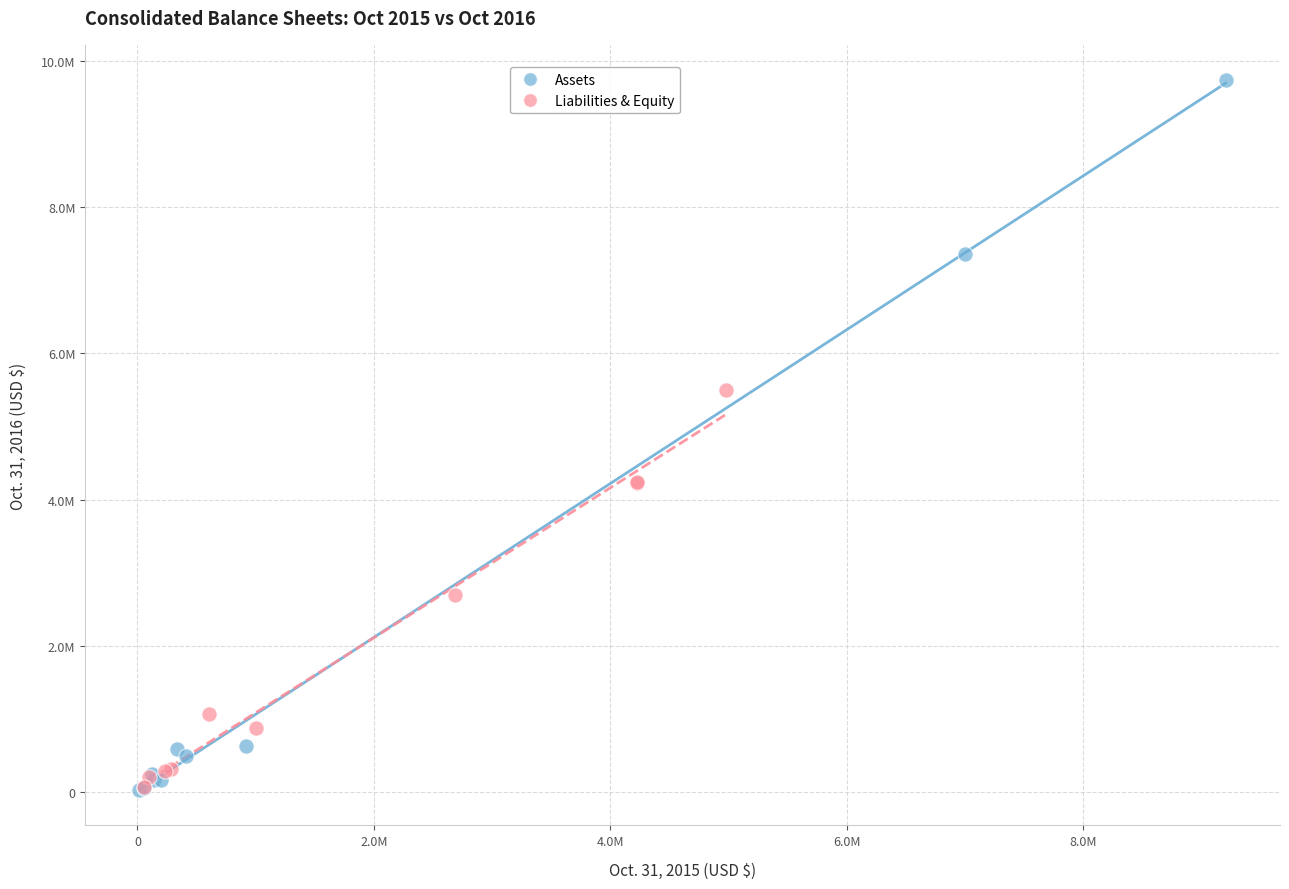

What are all the series names shown in the legend?

Assets, Liabilities & Equity